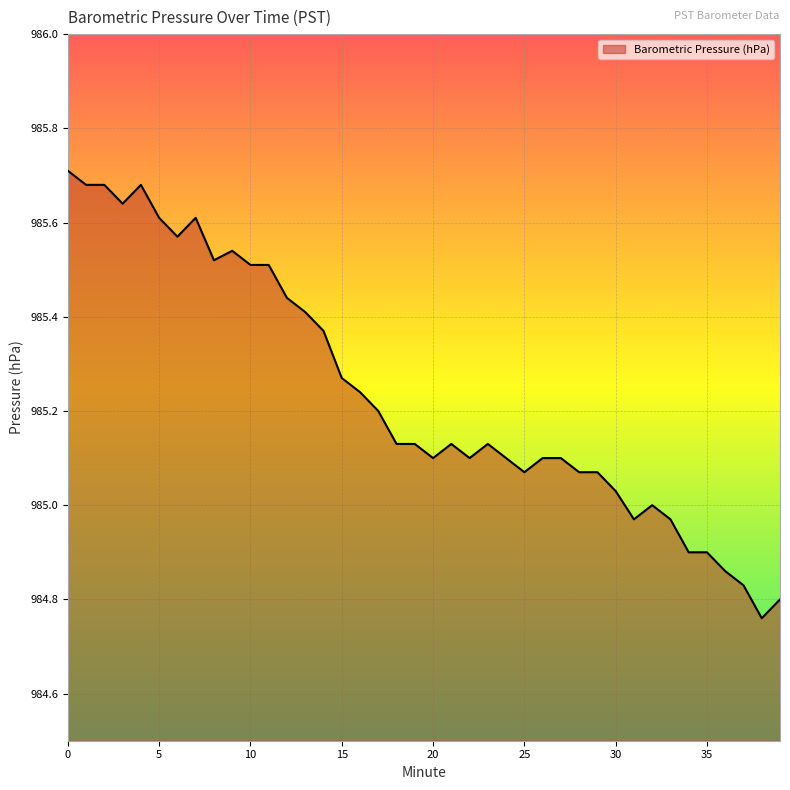

Does the chart have visible grid lines?

Yes